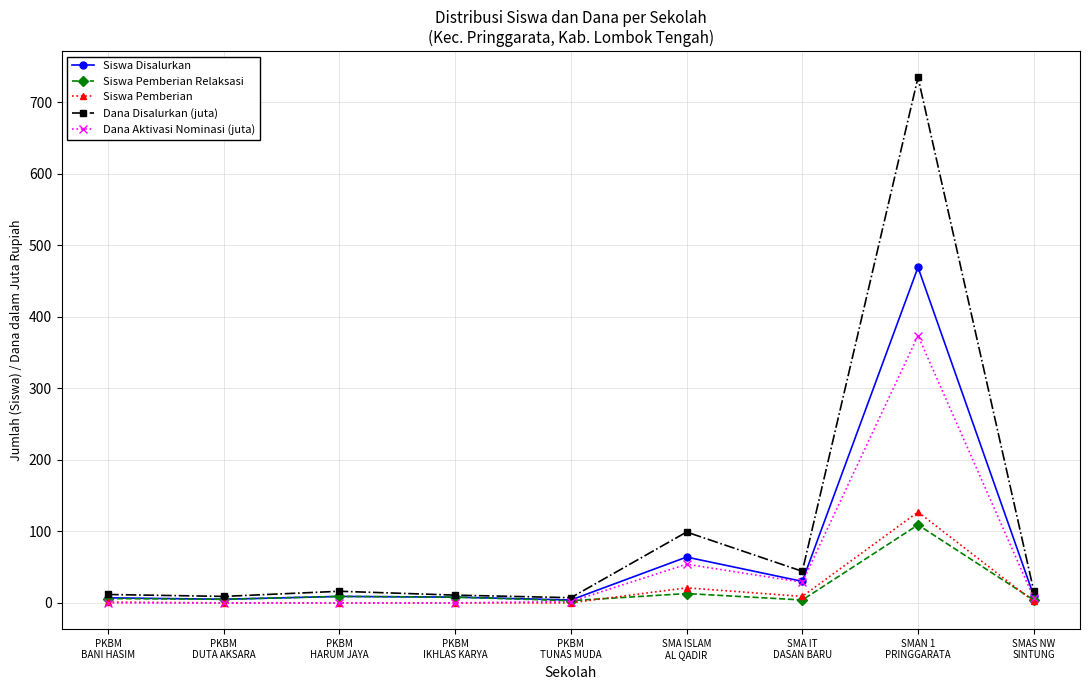

Which series has the widest spread of values?

Dana Disalurkan (juta)